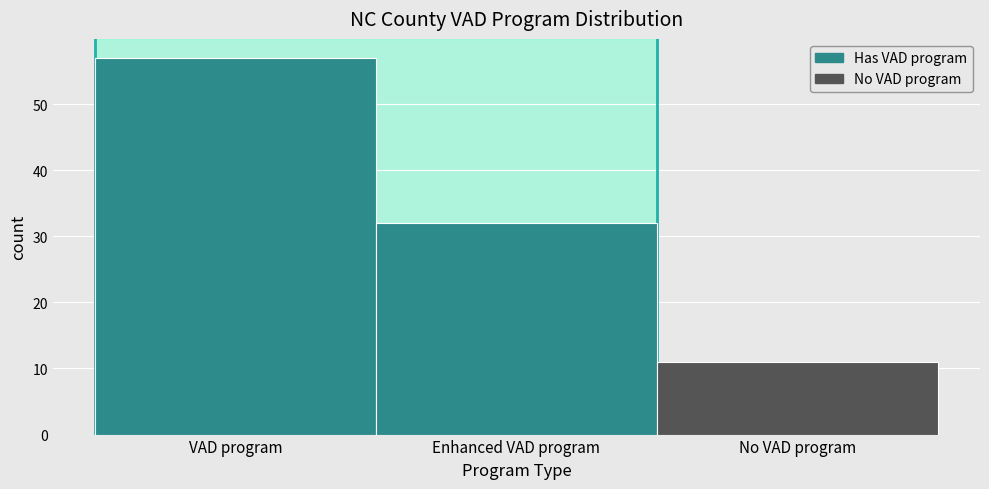

Reading left to right, extract all data points from this chart.

57	32	11